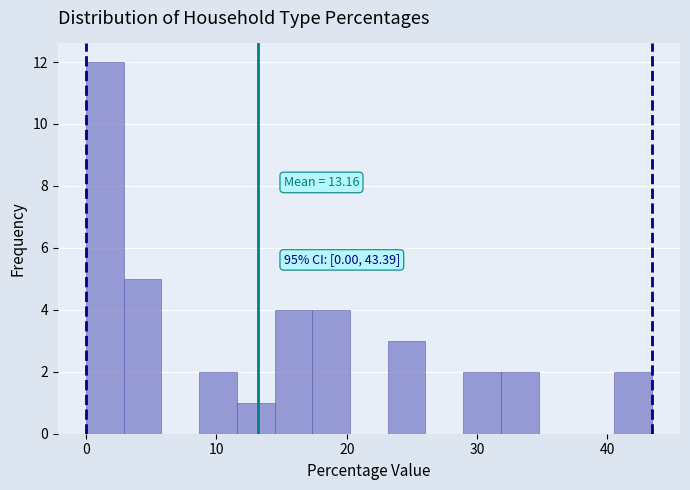

Around what value on the x-axis is the tallest bar? Give the approximate position of its centre, as read against the axis.

1